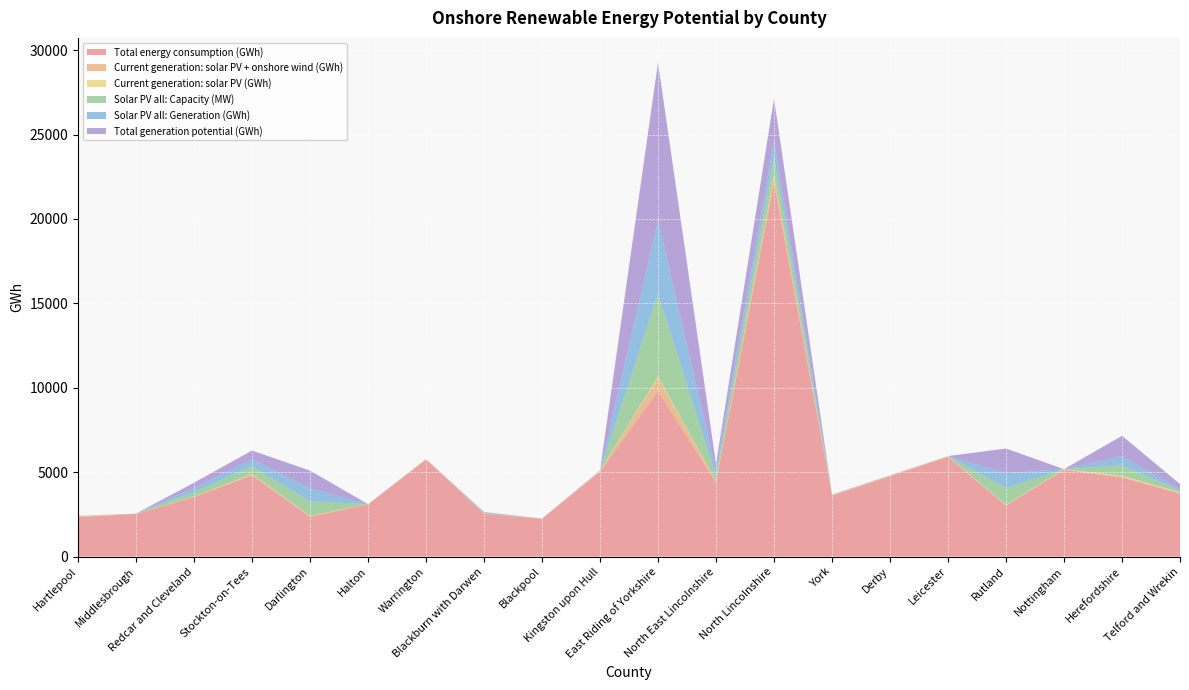

Reading right to left, what are all the values shown in this chart?

Total energy consumption (GWh): 3727.1	4686.4	5130.8	3030.0	5909.4	4758.5	3605.2	22139.0	4394.0	9802.5	5027.1	2242.2	2538.2	5744.3	3092.3	2351.1	4796.0	3530.1	2520.6	2335.1
Current generation: solar PV + onshore wind (GWh): 39.2	54.0	23.0	22.1	19.1	25.1	12.8	373.1	33.1	801.1	26.1	4.2	8.9	19.1	7.2	53.4	72.8	18.7	7.1	54.9
Current generation: solar PV (GWh): 39.1	53.4	23.0	21.9	19.0	15.0	12.7	71.4	30.2	63.6	26.0	4.2	8.5	18.0	7.1	16.6	21.4	13.3	6.9	15.9
Solar PV all: Capacity (MW): 102.5	615.5	0.0	991.5	2.4	6.4	12.4	1083.2	323.2	4910.2	10.2	0.0	29.9	0.0	0.0	856.1	466.2	268.2	3.6	3.3
Solar PV all: Generation (GWh): 90.6	544.2	0.0	876.7	2.1	5.7	11.0	957.8	285.8	4341.6	9.0	0.0	26.4	0.0	0.0	757.0	412.2	237.1	3.2	2.9
Total generation potential (GWh): 298.1	1201.1	0.0	1460.3	2.1	6.8	15.2	2507.8	420.4	9343.7	9.0	0.0	30.1	0.0	0.0	1059.3	512.3	310.0	3.2	3.1